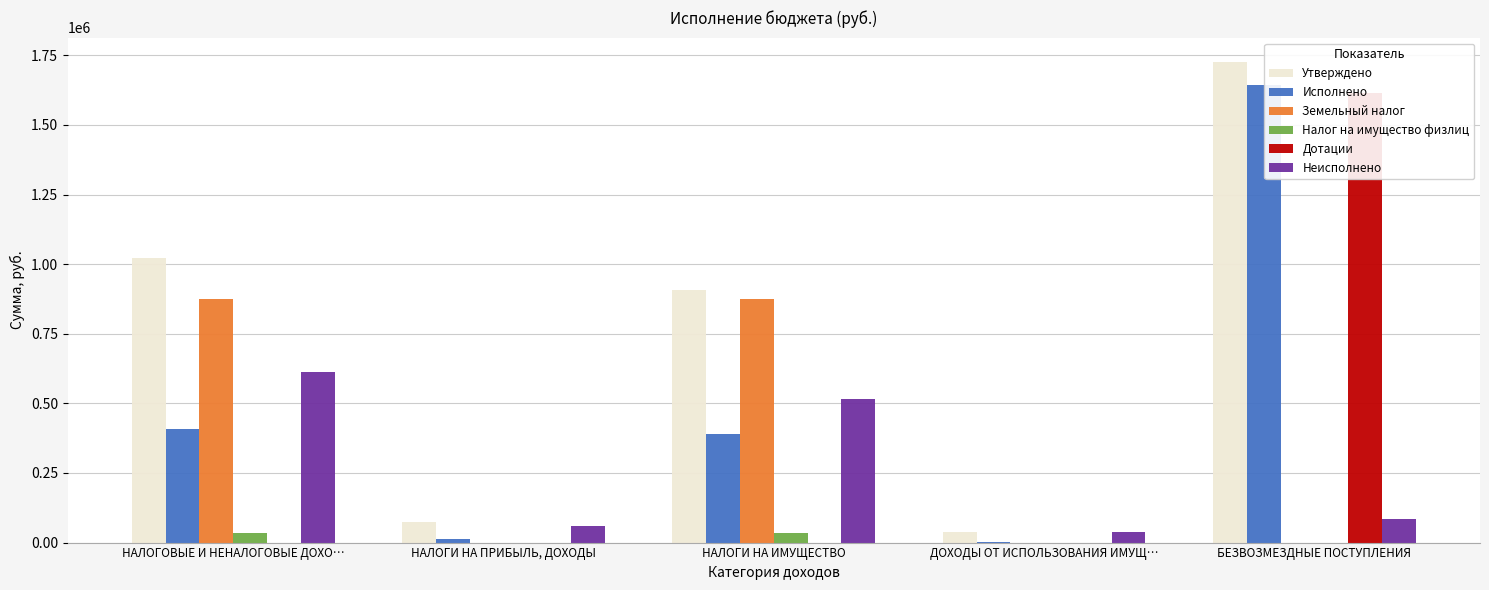

Rank the categories by Исполнено value from lowest to highest.

ДОХОДЫ ОТ ИСПОЛЬЗОВАНИЯ ИМУЩ…, НАЛОГИ НА ПРИБЫЛЬ, ДОХОДЫ, НАЛОГИ НА ИМУЩЕСТВО, НАЛОГОВЫЕ И НЕНАЛОГОВЫЕ ДОХО…, БЕЗВОЗМЕЗДНЫЕ ПОСТУПЛЕНИЯ